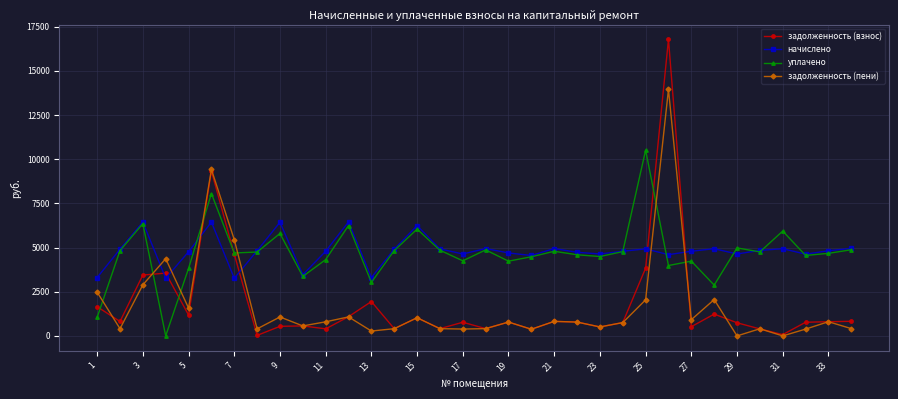

How many categories are shown in the chart?

34